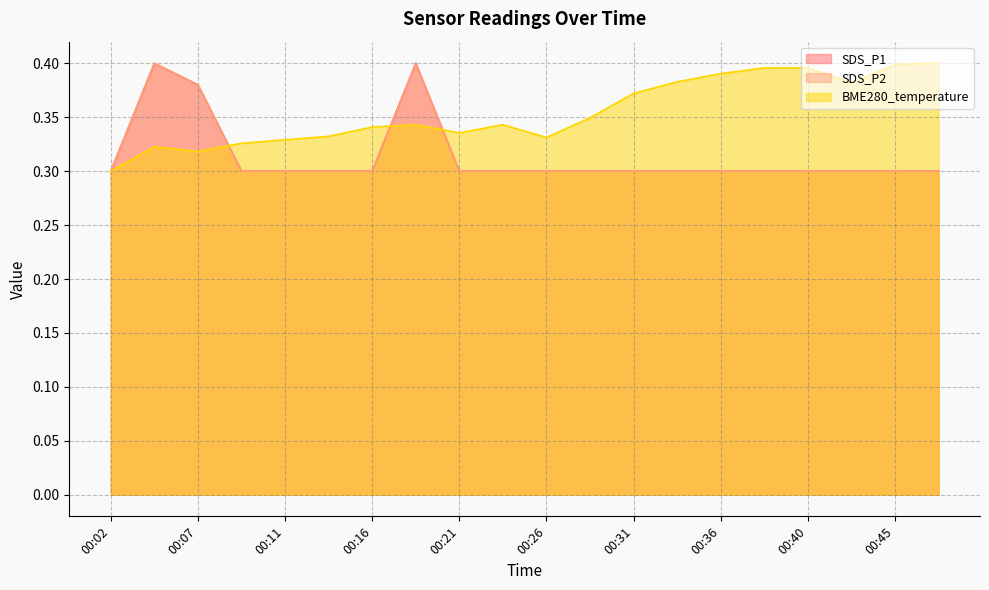

What is the value of the SDS_P1 point at the 13th from the left?

0.3